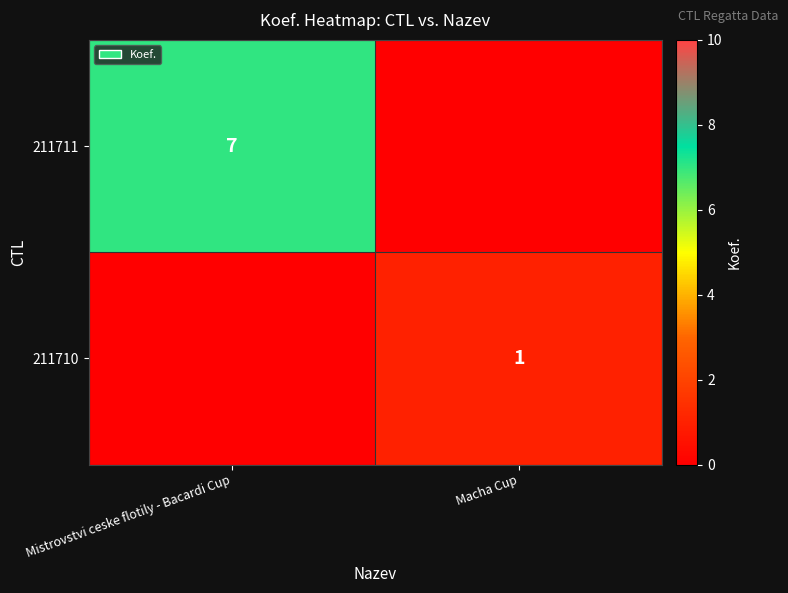

Is it true that 211710 equals 1 at Macha Cup?

True